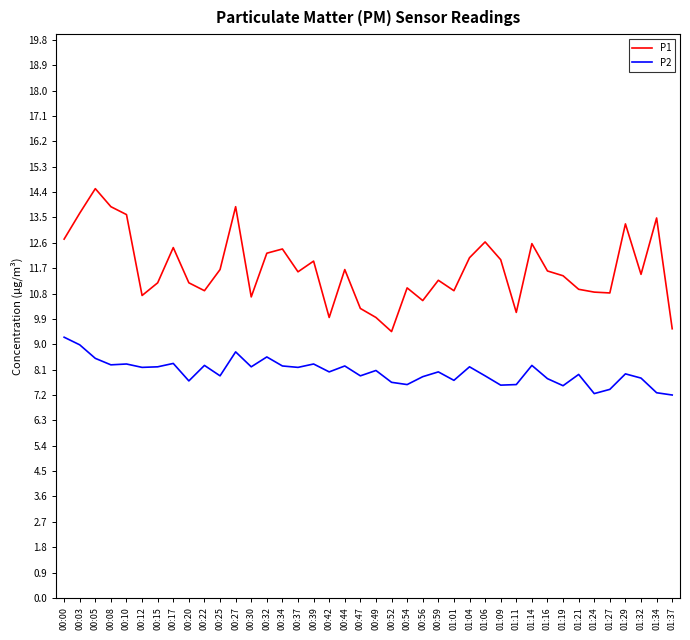

Which series has the largest total across all categories?

P1